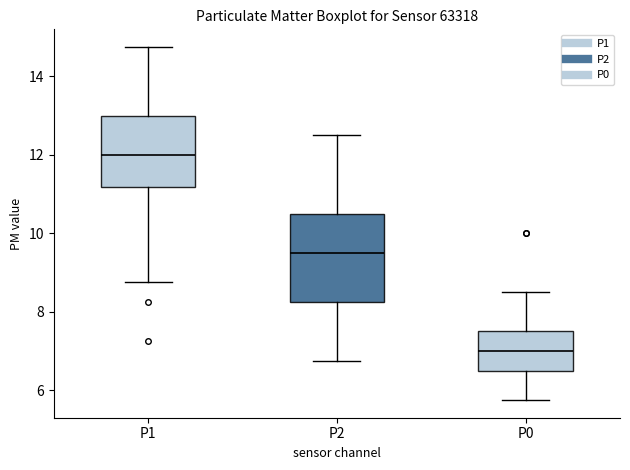

Comparing the boxes themselves (not the whiskers), which one is the tallest?

P2